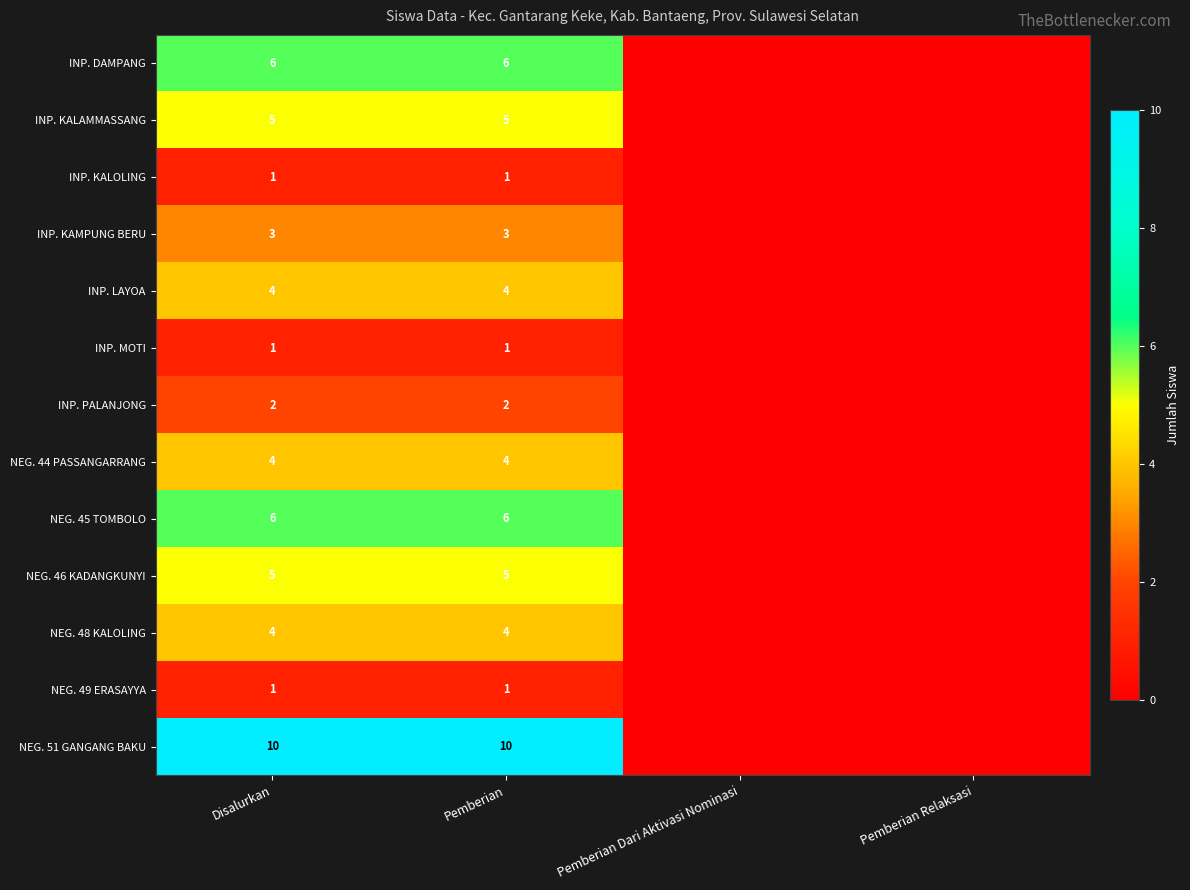

True or false: NEG. 45 TOMBOLO has a value of 3 at Pemberian.

False